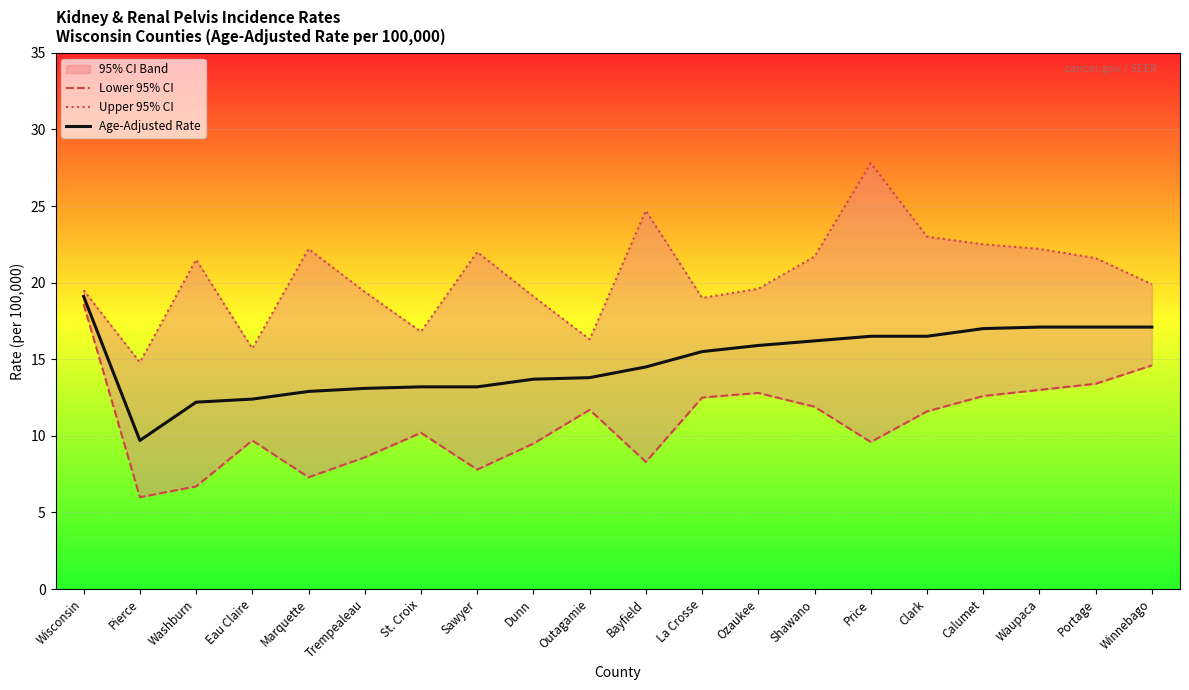

How many data points in Age-Adjusted Rate are above 15?

10